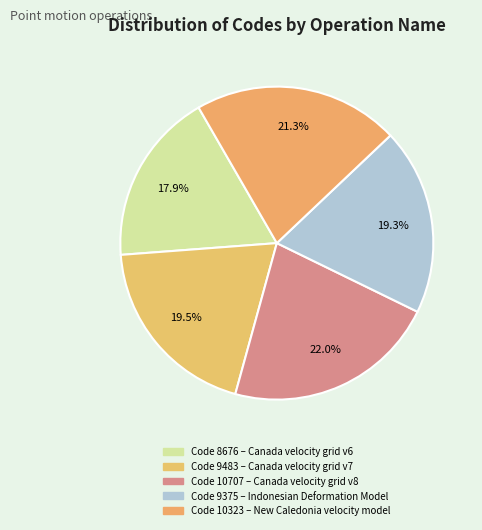

Rank the categories by value from lowest to highest.

Canada velocity grid v6, Indonesian Deformation Model 2020, Canada velocity grid v7, New Caledonia velocity model 2015, Canada velocity grid v8